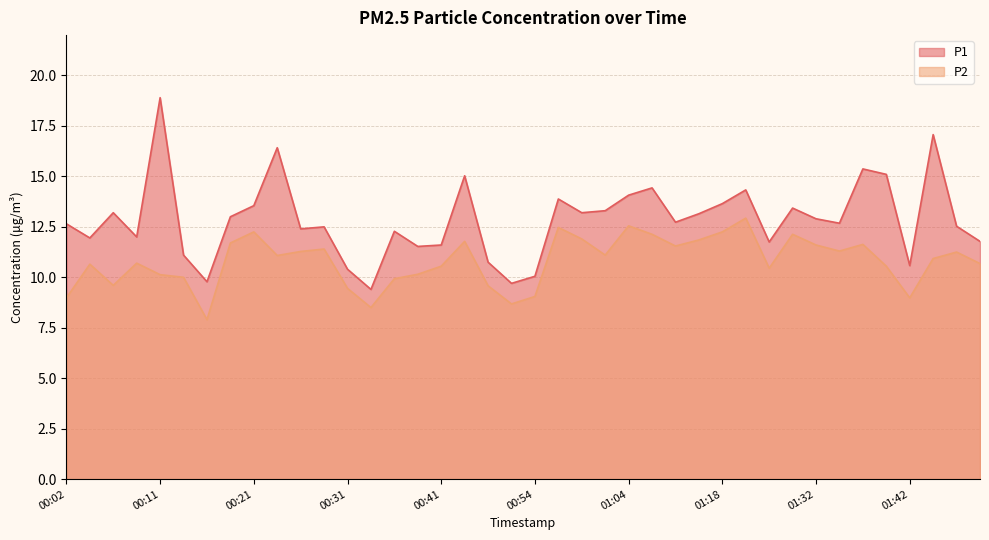

Read the P1 value at 01:35.

12.7